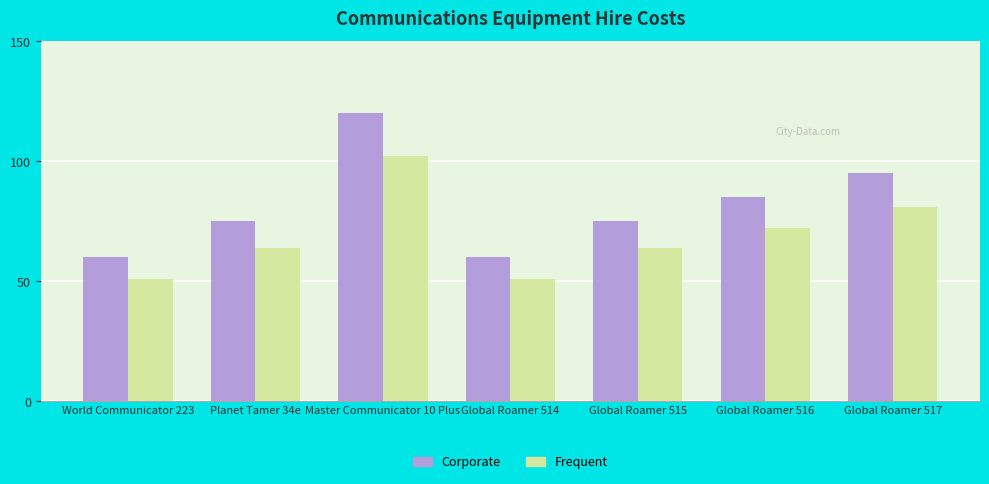

Which category has the highest value in the Corporate series?

Master Communicator 10 Plus